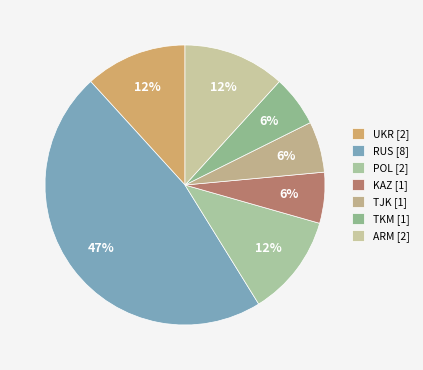

How many segments does this pie chart have?

7